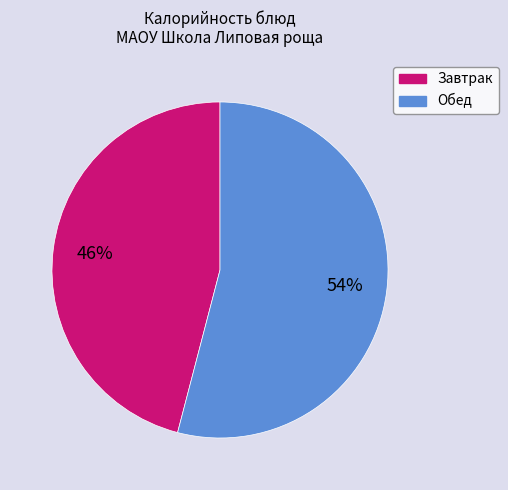

To the nearest percent, what is the average slice percentage?

50%